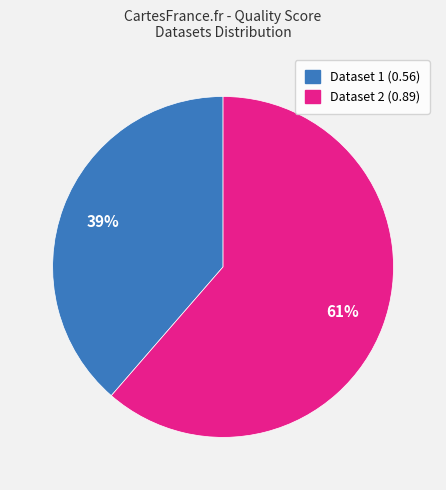

Is there any slice that represents more than half of the pie?

Yes